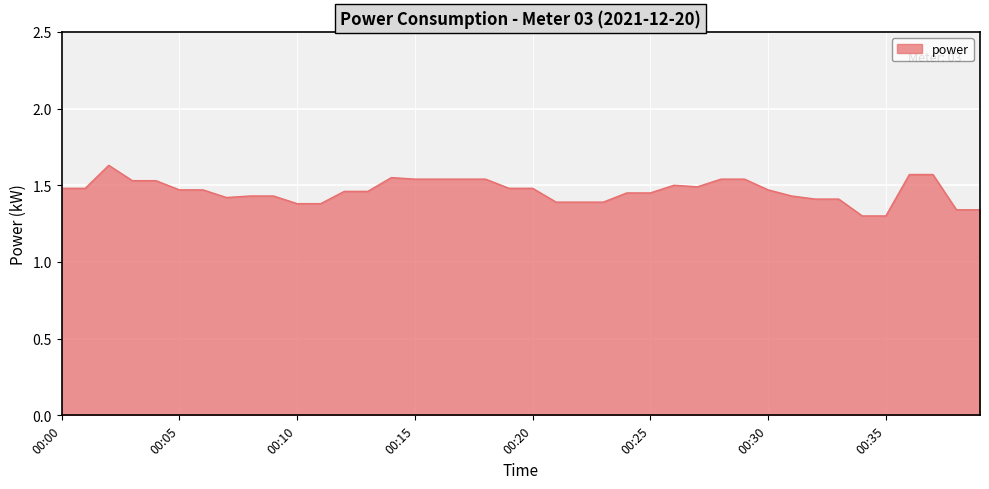

Reading left to right, transcribe all the data shown in this chart.

00:00=1.5	00:01=1.5	00:02=1.6	00:03=1.5	00:04=1.5	00:05=1.5	00:06=1.5	00:07=1.4	00:08=1.4	00:09=1.4	00:10=1.4	00:11=1.4	00:12=1.5	00:13=1.5	00:14=1.6	00:15=1.5	00:16=1.5	00:17=1.5	00:18=1.5	00:19=1.5	00:20=1.5	00:21=1.4	00:22=1.4	00:23=1.4	00:24=1.4	00:25=1.4	00:26=1.5	00:27=1.5	00:28=1.5	00:29=1.5	00:30=1.5	00:31=1.4	00:32=1.4	00:33=1.4	00:34=1.3	00:35=1.3	00:36=1.6	00:37=1.6	00:38=1.3	00:39=1.3